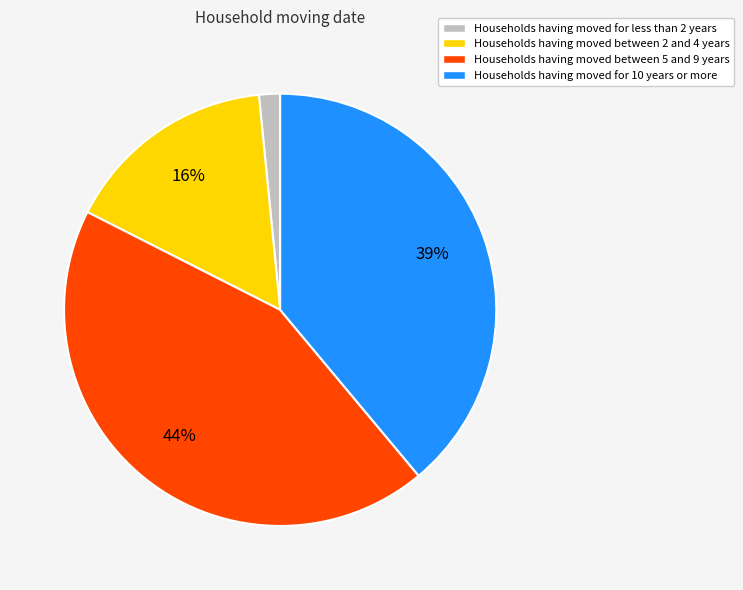

Count the number of slices in the pie.

4